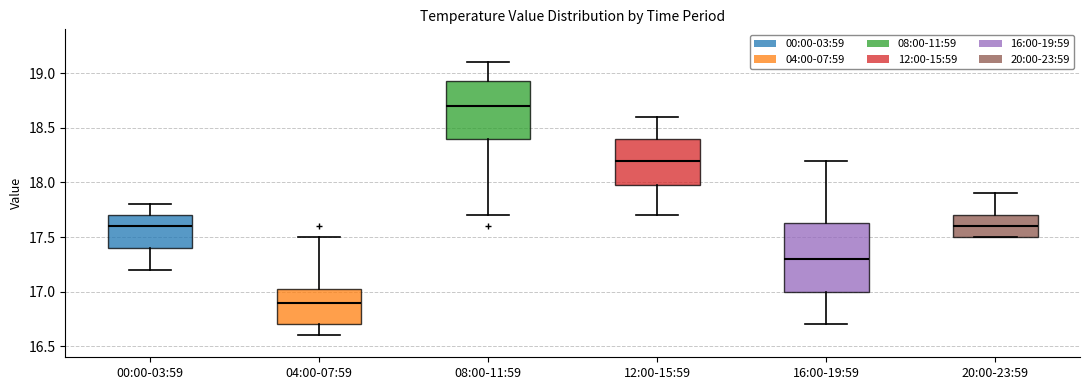

Reading left to right, transcribe this box plot: for each box, give where its median line is, the range the box spans, and where its two whiskers end, as read against the y-axis. The values are not printed on the chart, so give them approximately, as read against the axis.

00:00-03:59: median 17.60, box 17.40 to 17.70, whiskers 17.20 to 17.80
04:00-07:59: median 16.90, box 16.70 to 17.05, whiskers 16.60 to 17.50
08:00-11:59: median 18.70, box 18.40 to 18.95, whiskers 17.70 to 19.10
12:00-15:59: median 18.20, box 18.00 to 18.40, whiskers 17.70 to 18.60
16:00-19:59: median 17.30, box 17.00 to 17.65, whiskers 16.70 to 18.20
20:00-23:59: median 17.60, box 17.50 to 17.70, whiskers 17.50 to 17.90